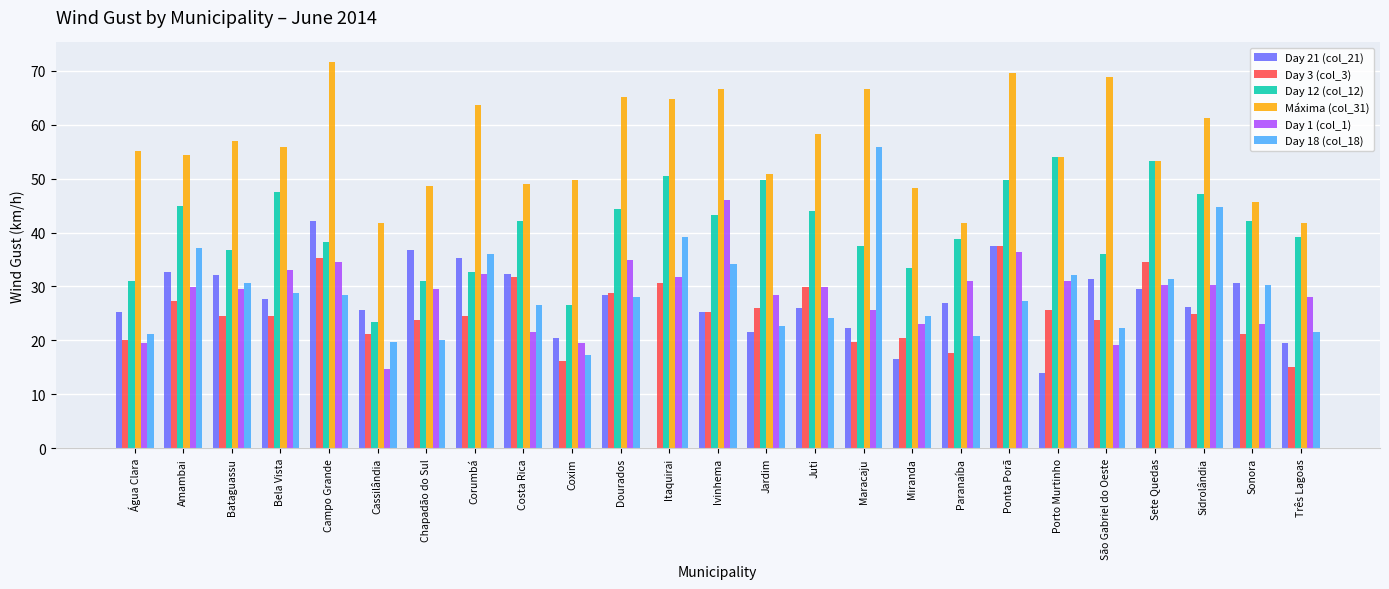

How many positive values does the Day 21 (col_21) series have?

24